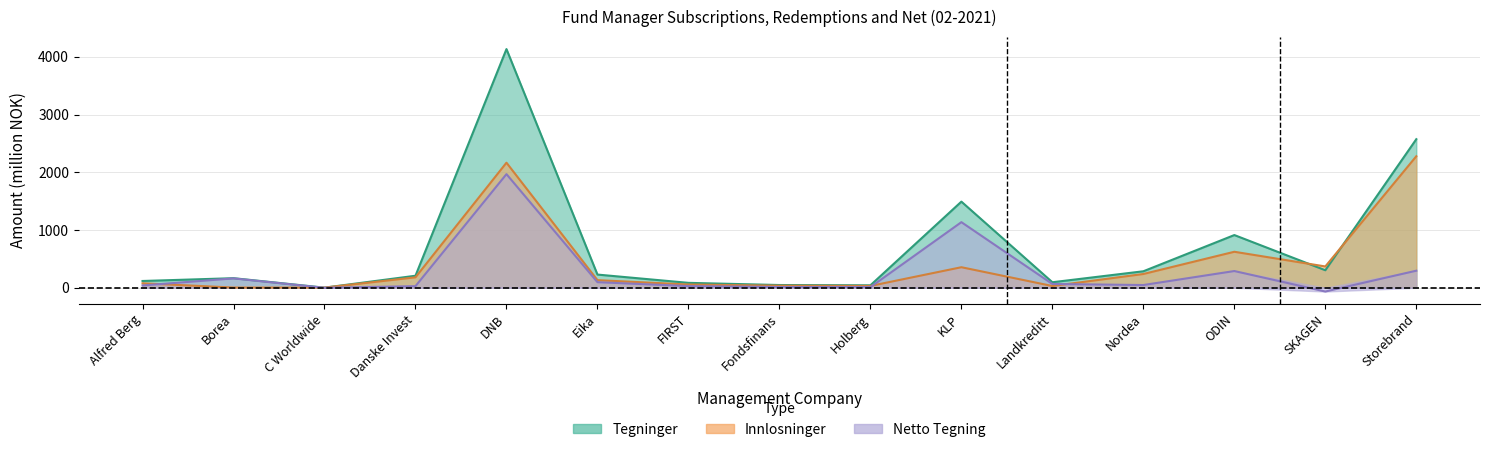

Reading left to right, extract all data points from this chart.

Tegninger: 117.1	165.6	1.6	208.1	4133.3	228.2	84.9	47.1	42.2	1491.5	95.3	285.3	912.5	303.1	2573.0
Innlosninger: 77.1	3.5	2.5	180.5	2165.8	131.8	56.0	35.3	31.3	355.5	30.0	238.1	623.2	368.7	2277.6
Netto Tegning: 40.0	162.1	-0.9	27.6	1967.6	96.5	28.9	11.8	11.0	1136.0	65.3	47.1	289.4	-65.6	295.4